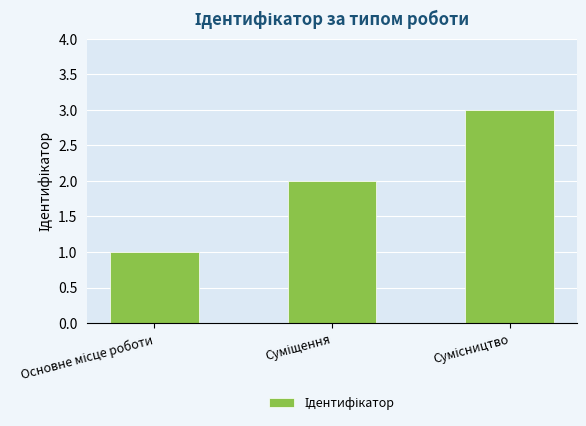

Reading left to right, what are all the values shown in this chart?

1	2	3